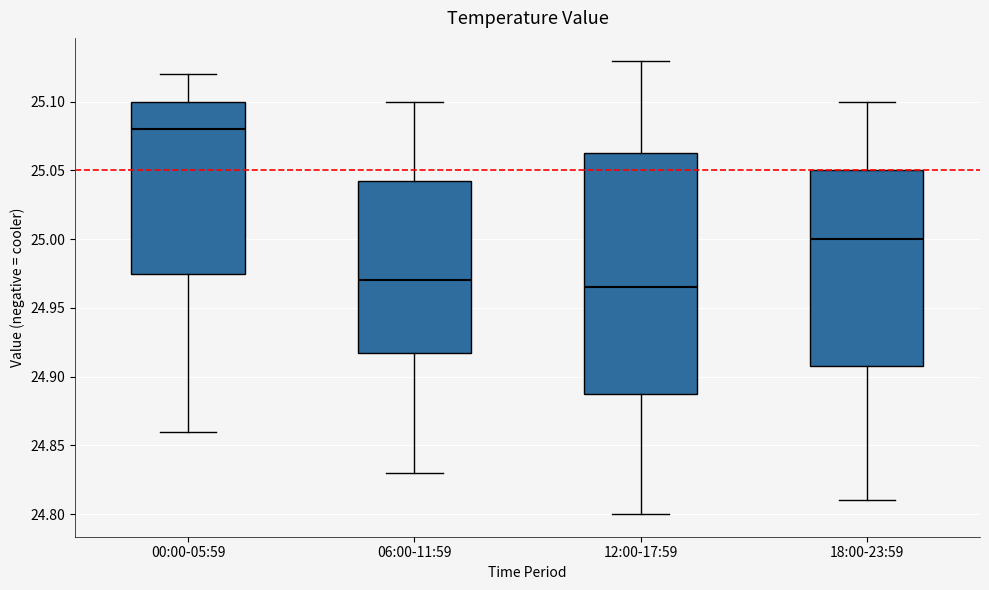

Where is the lower edge of the box for 18:00-23:59 on the y-axis? The values are not printed on the chart, so give them approximately, as read against the axis.

24.910